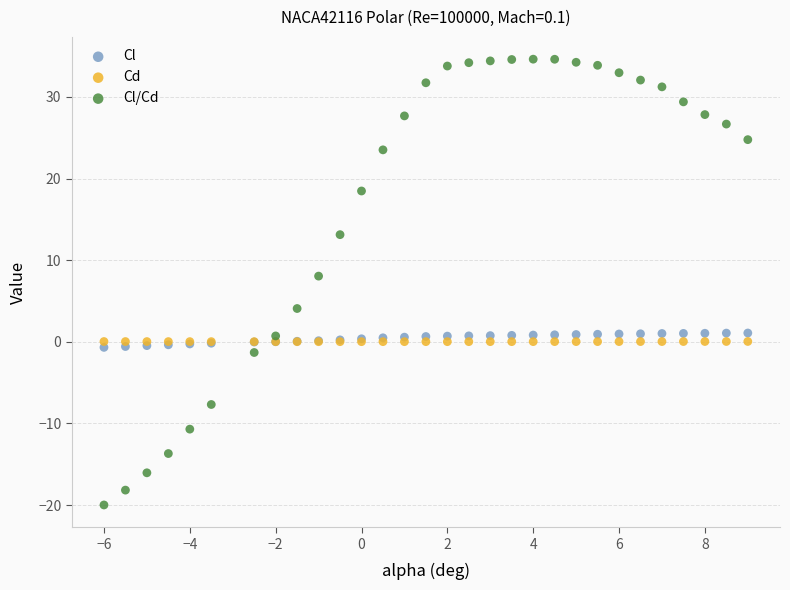

Which series contains the lowest Y value?

Cl/Cd